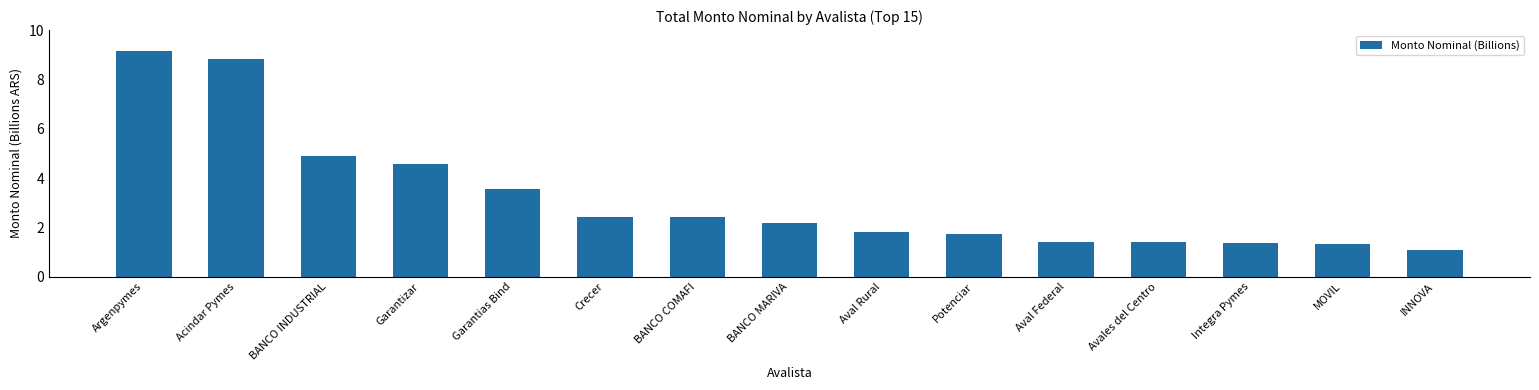

The value at Potenciar is 0.8. True or false?

False